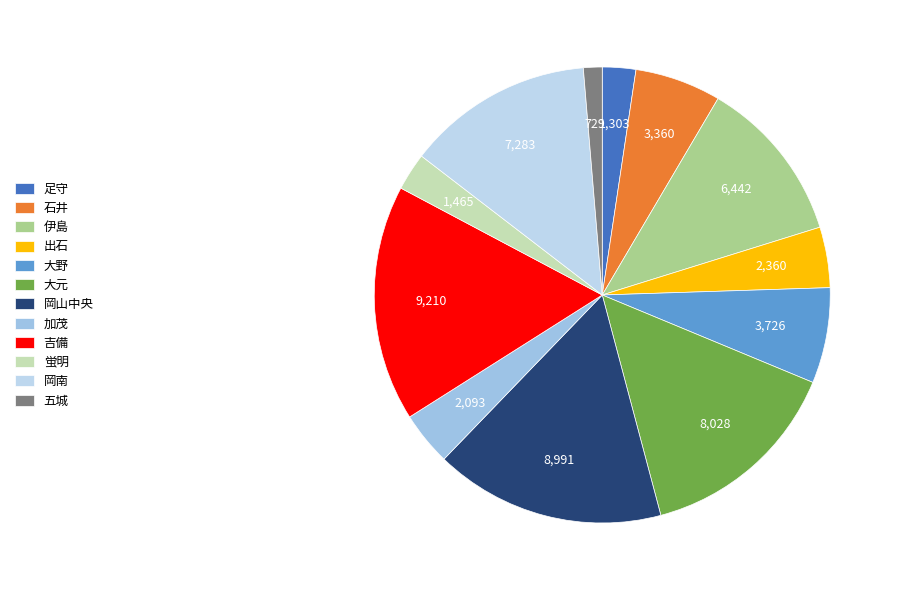

How much of the chart is everything except 蛍明?

97.3%